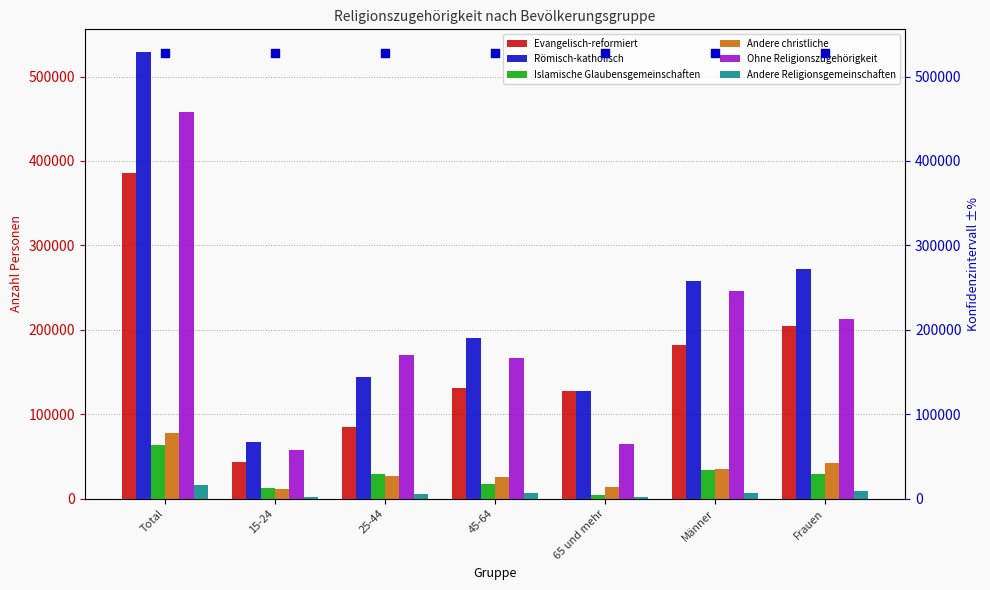

At which category is the sum across all series the highest?

Total